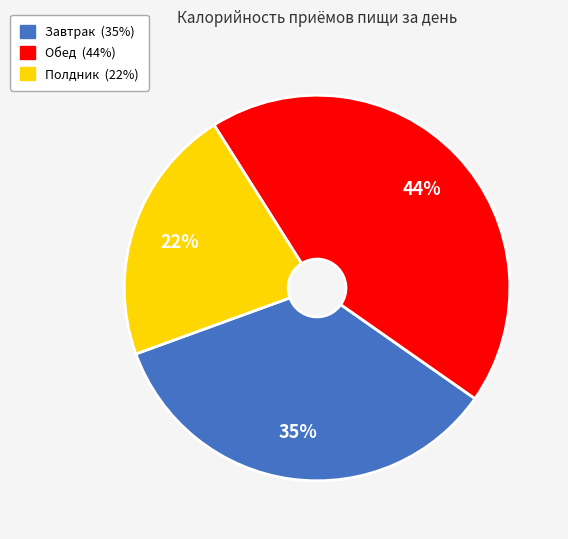

Does Завтрак represent more than half of the total?

No